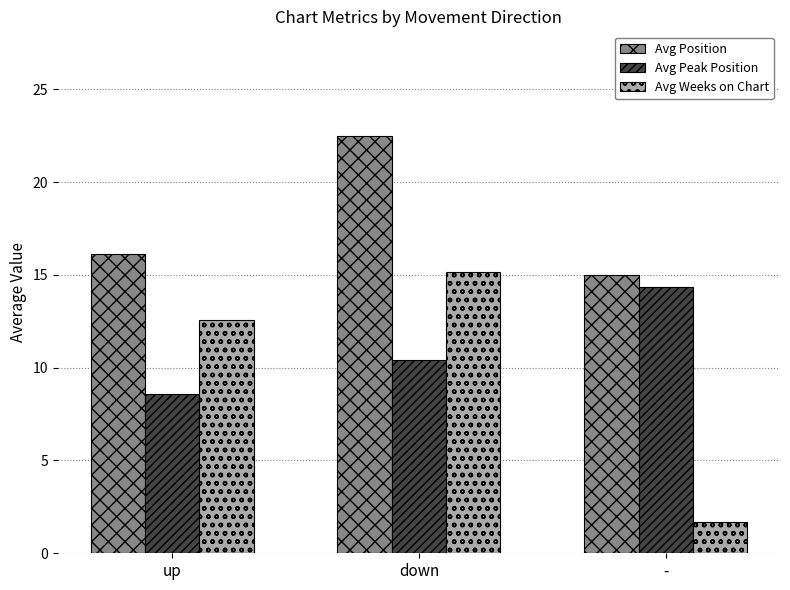

List the series in order of their peak value, highest first.

Avg Position, Avg Weeks on Chart, Avg Peak Position